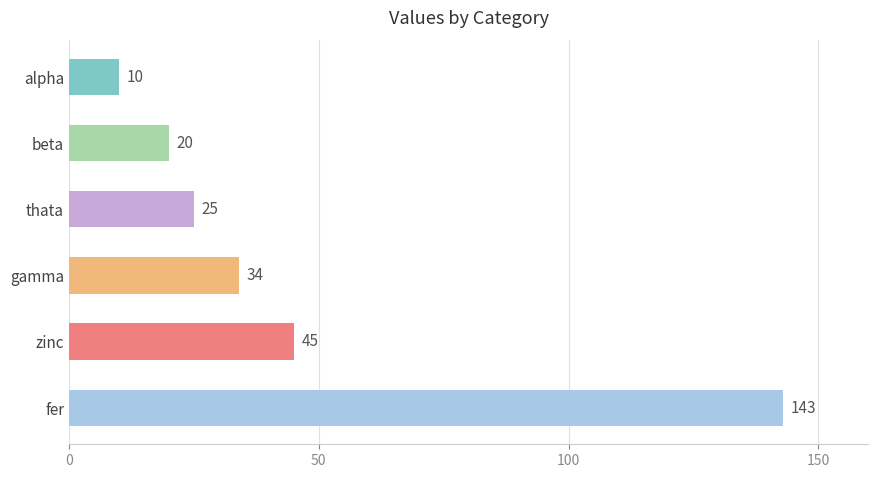

What is the average value?

46